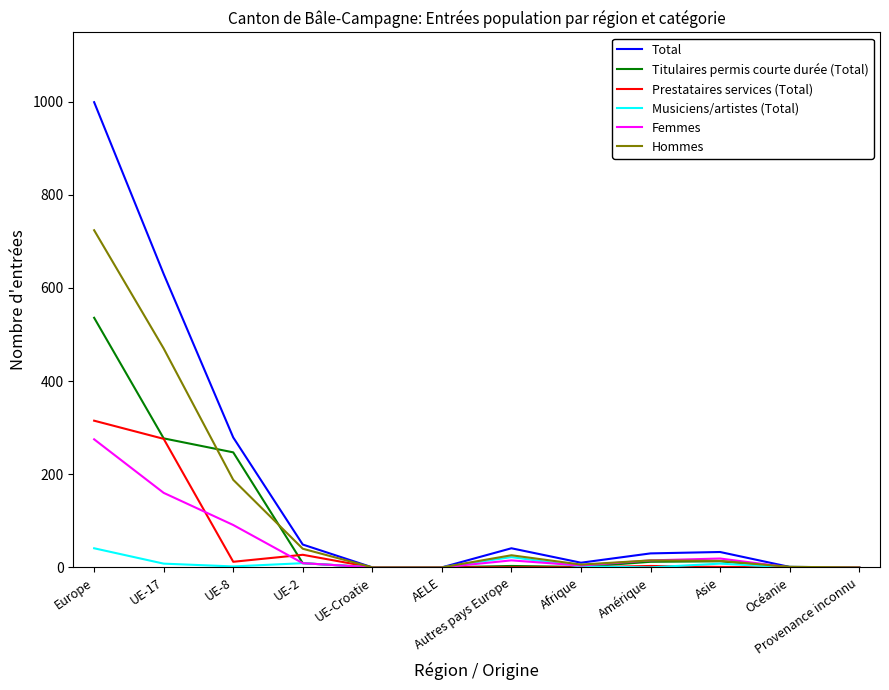

What is the difference between the maximum and minimum values in the Titulaires permis courte durée (Total) series?

536